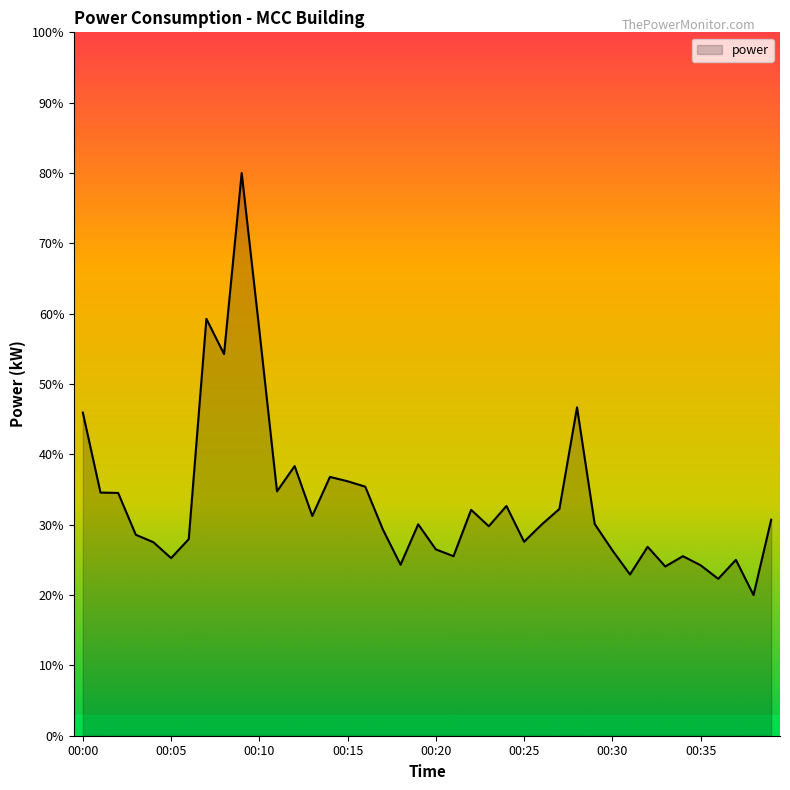

What is the difference between the maximum and minimum values?

60.0